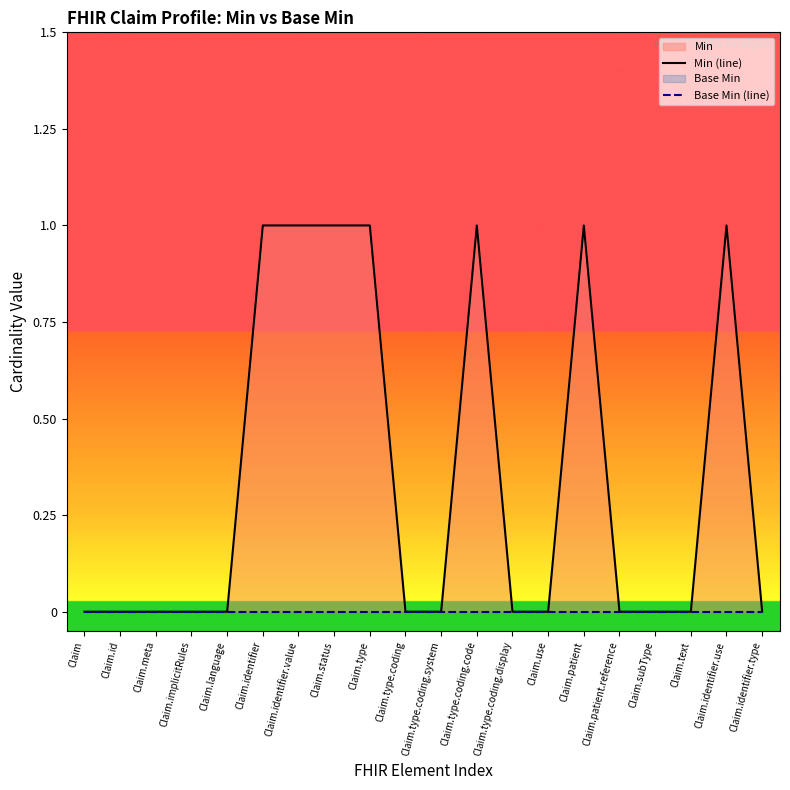

Which series changed the most between Claim.implicitRules and Claim.type.coding?

Min (line)